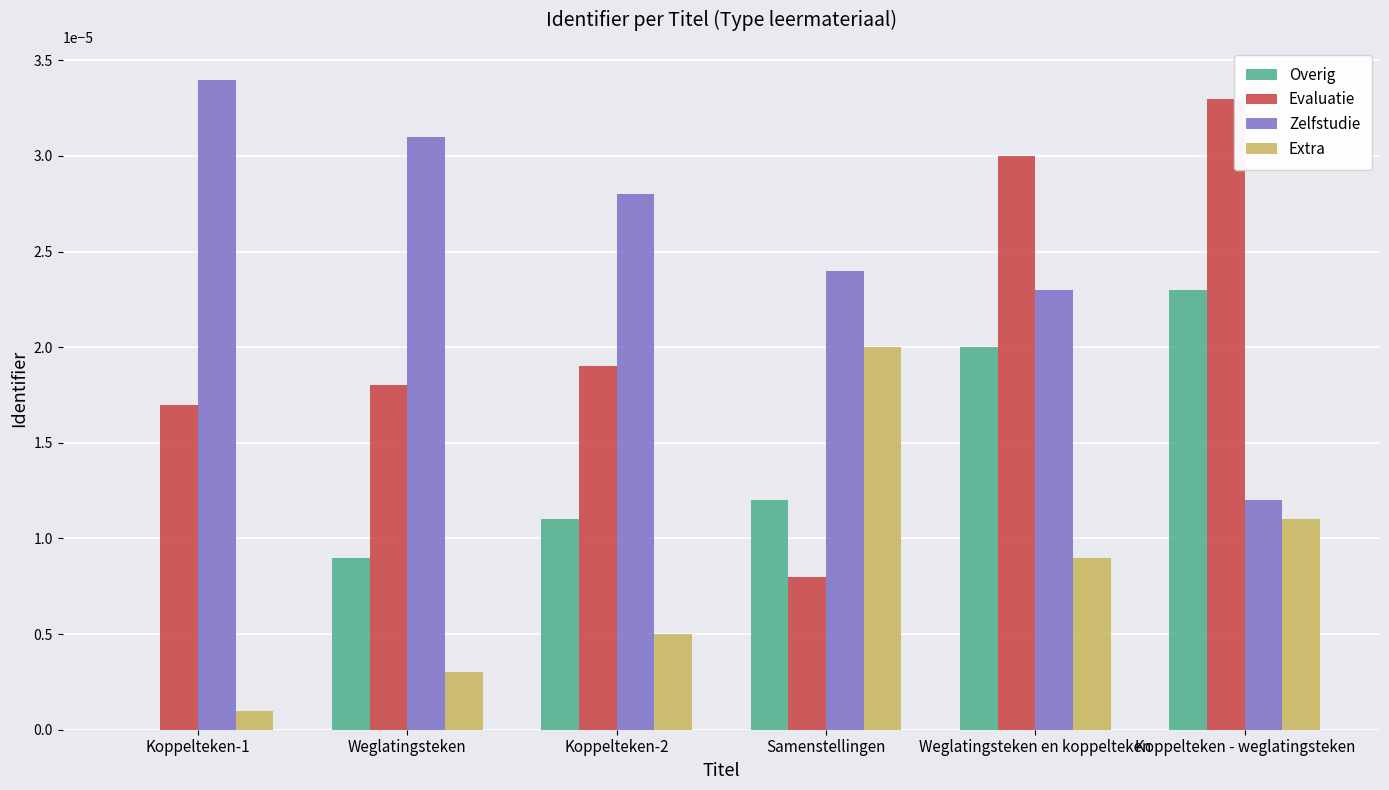

Are the bars horizontal?

No